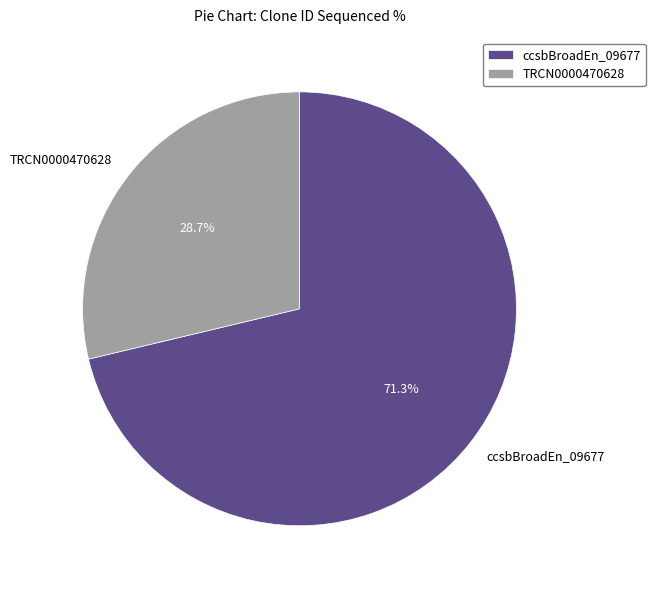

What is the majority slice?

ccsbBroadEn_09677